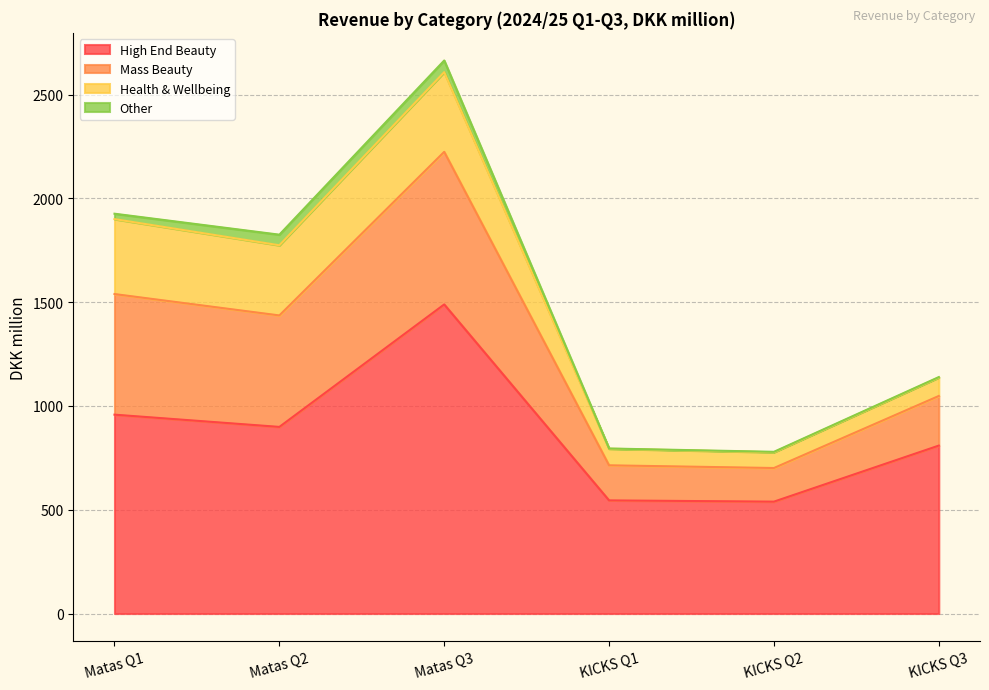

What is the label of the 2nd point from the right?

KICKS Q2